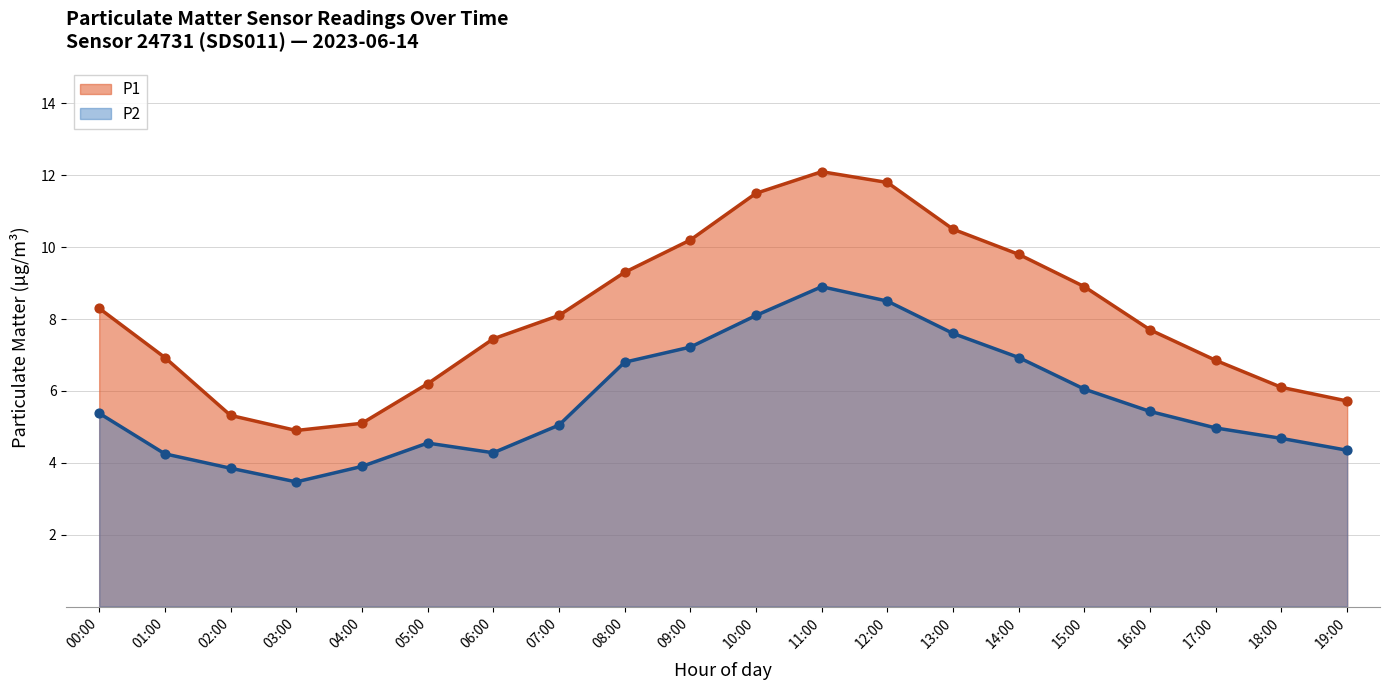

Which series has the largest total across all categories?

P1